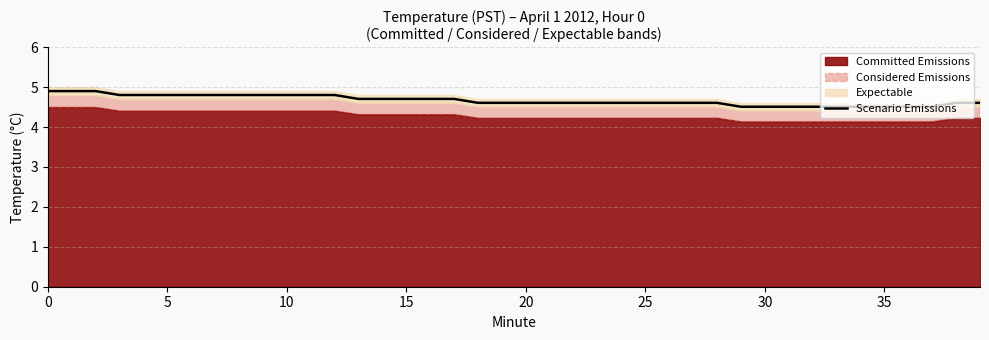

What is the lowest value of the Scenario Emissions series?

4.5